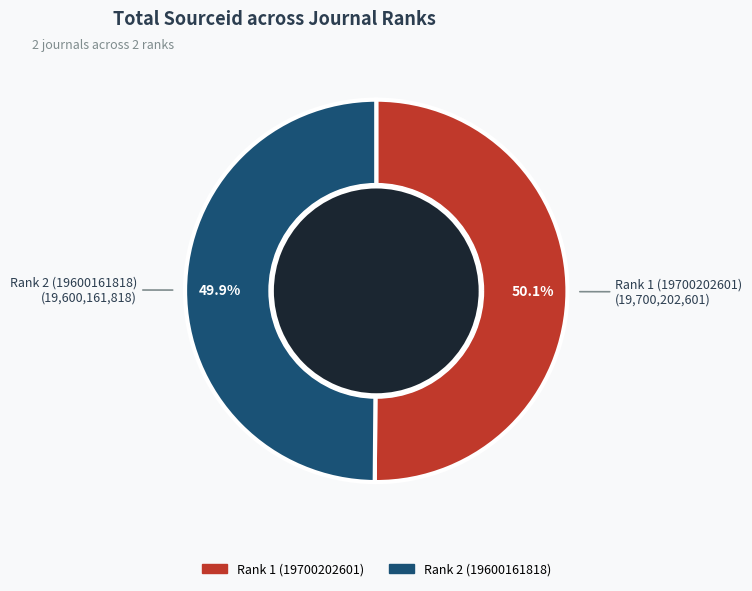

To the nearest percent, what is the average slice percentage?

50%